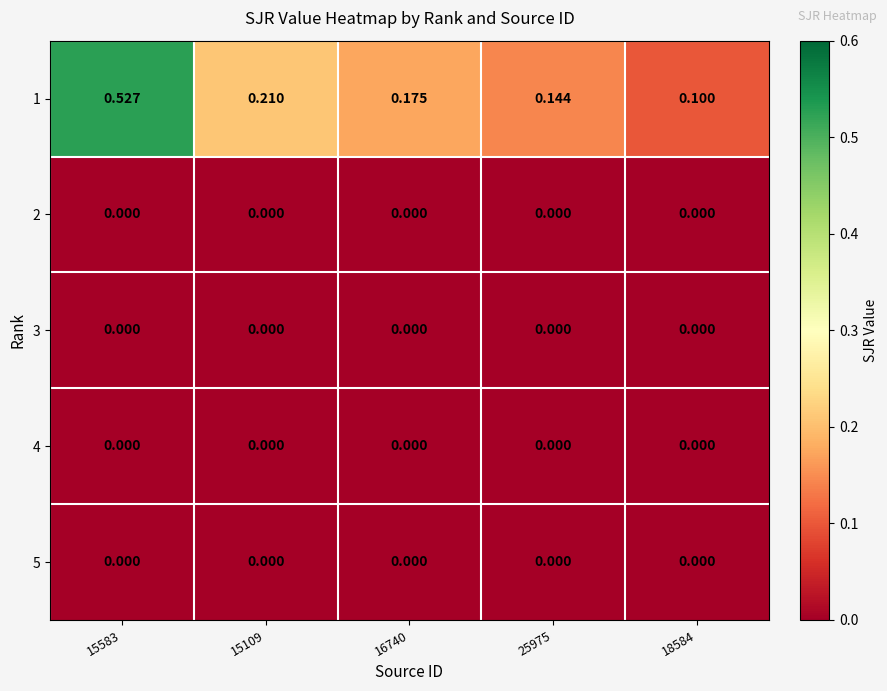

Is the value of 4 at 18584 greater than the value of 1 at 15109?

No